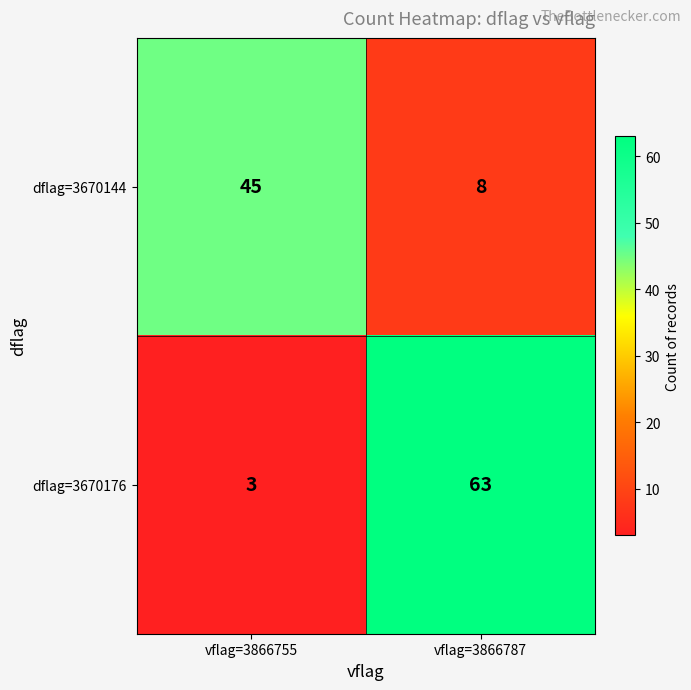

Which series changed the most between vflag=3866755 and vflag=3866787?

dflag=3670176